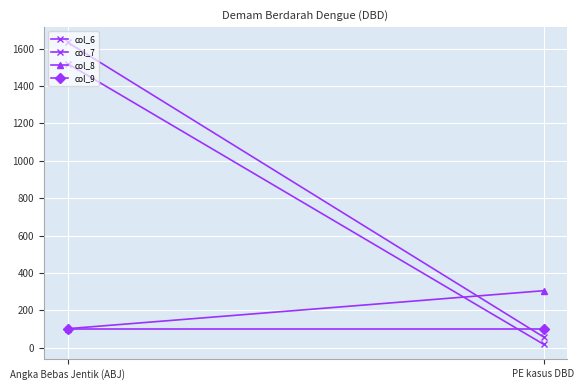

What is the value of the col_6 point at the 2nd from the left?

19.0